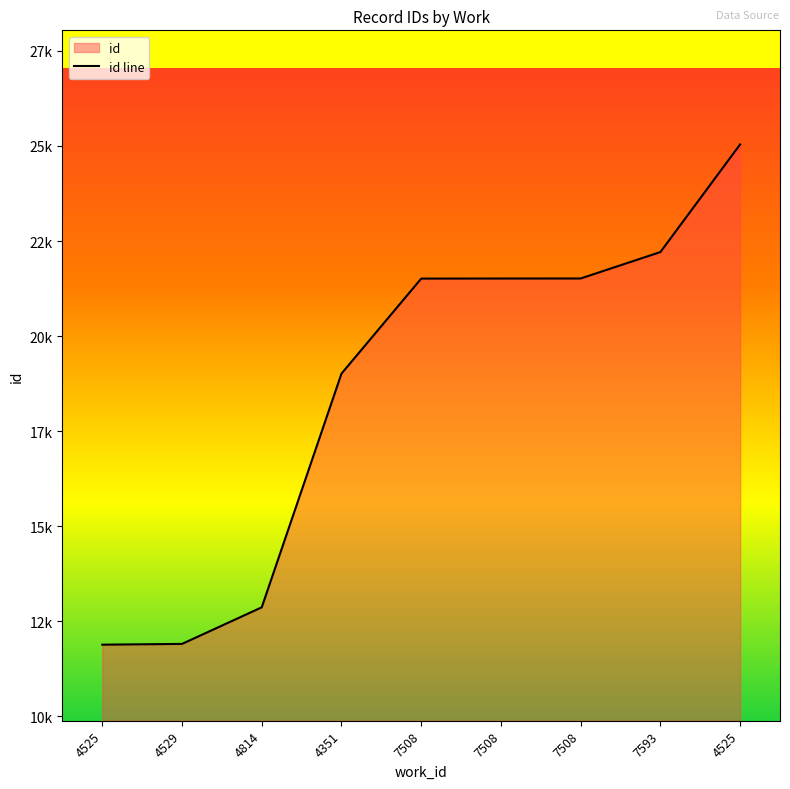

Reading left to right, what are all the values shown in this chart?

4525=11887	4529=11907	4814=12869	4351=19014	7508=21513	7508=21515	7508=21516	7593=22211	4525=25041